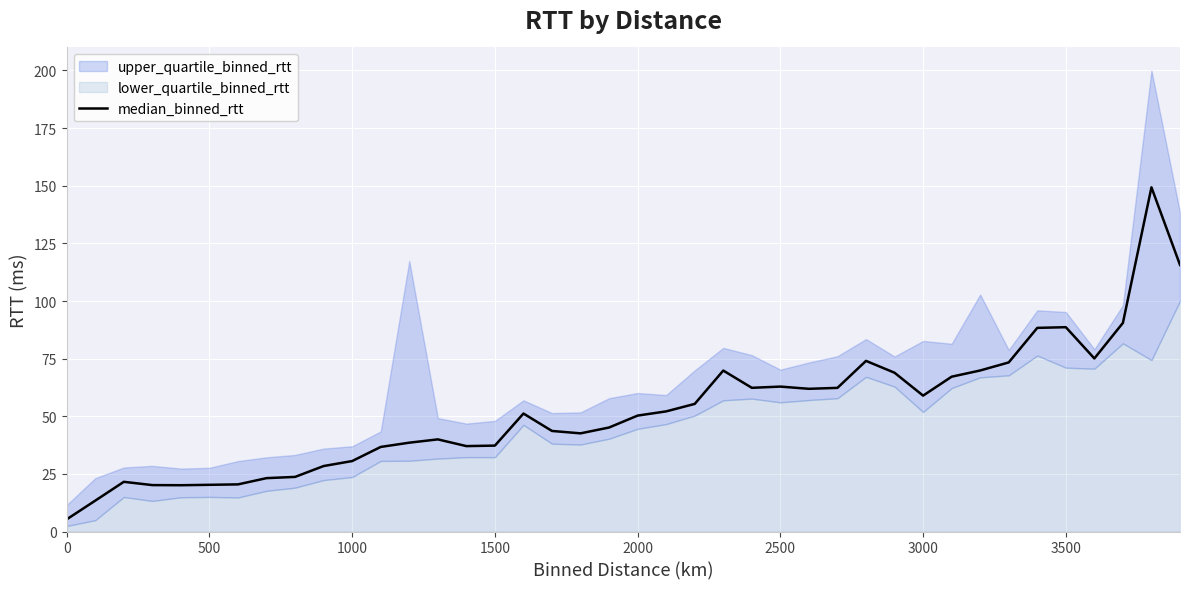

True or false: median_binned_rtt has a value of 6.8 at 1000.

False